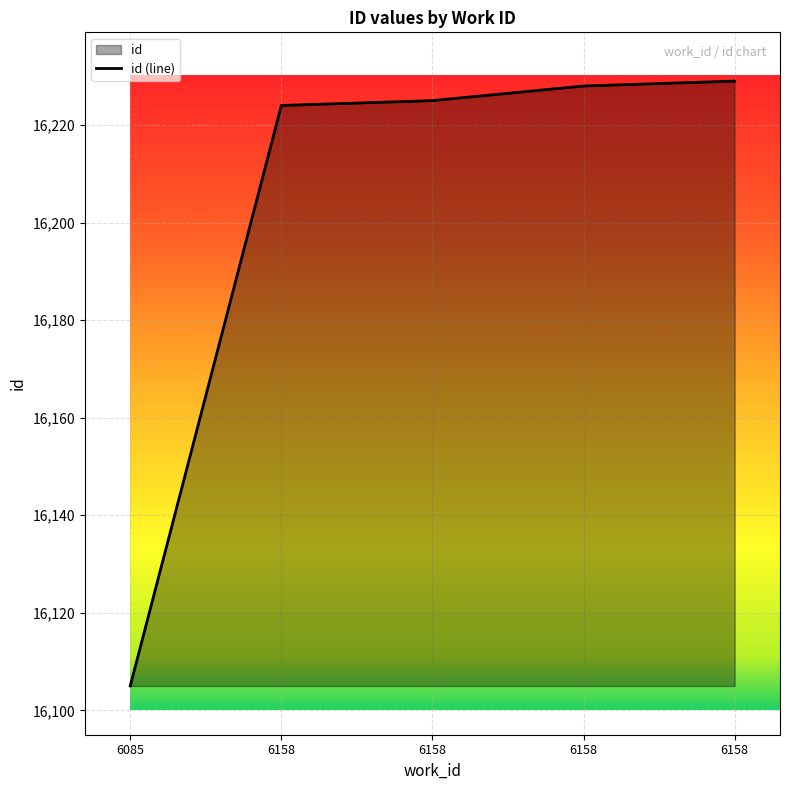

Which category has the lowest value across all series?

6085